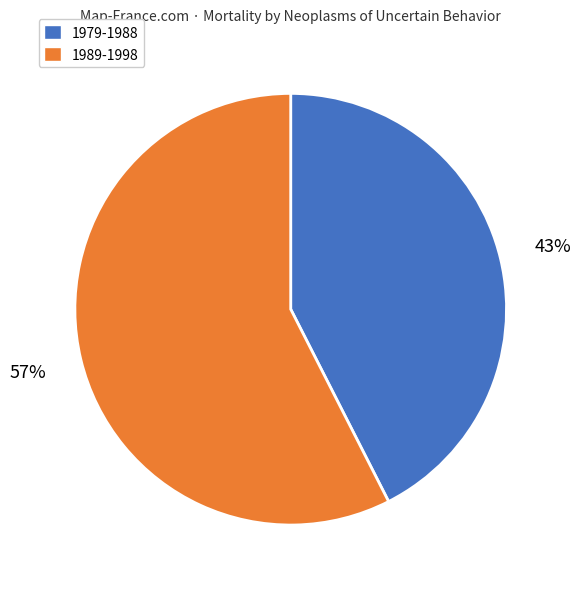

Which slice is the largest?

1989-1998